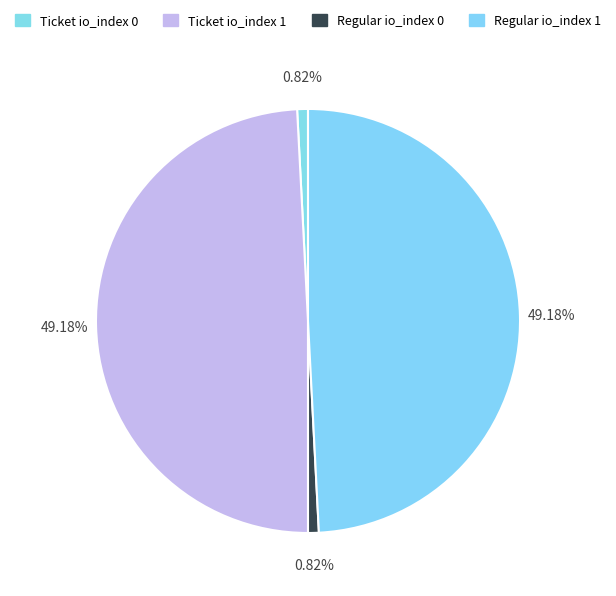

Which slice is the smallest?

Ticket io_index 0